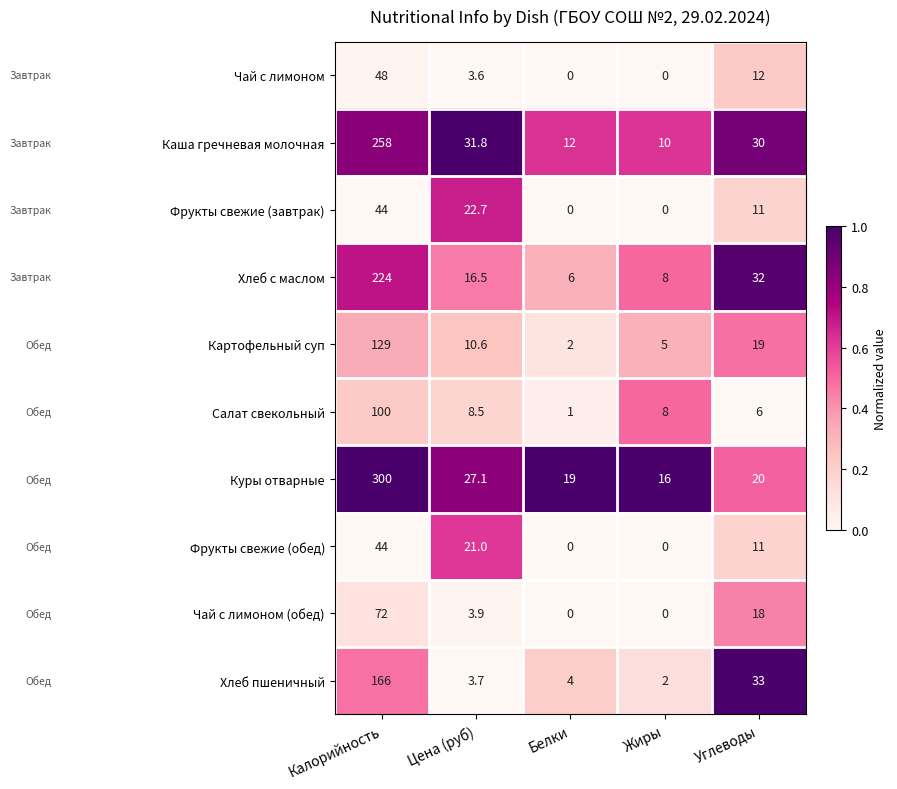

What is the difference between the highest and lowest values at Жиры?

16.0